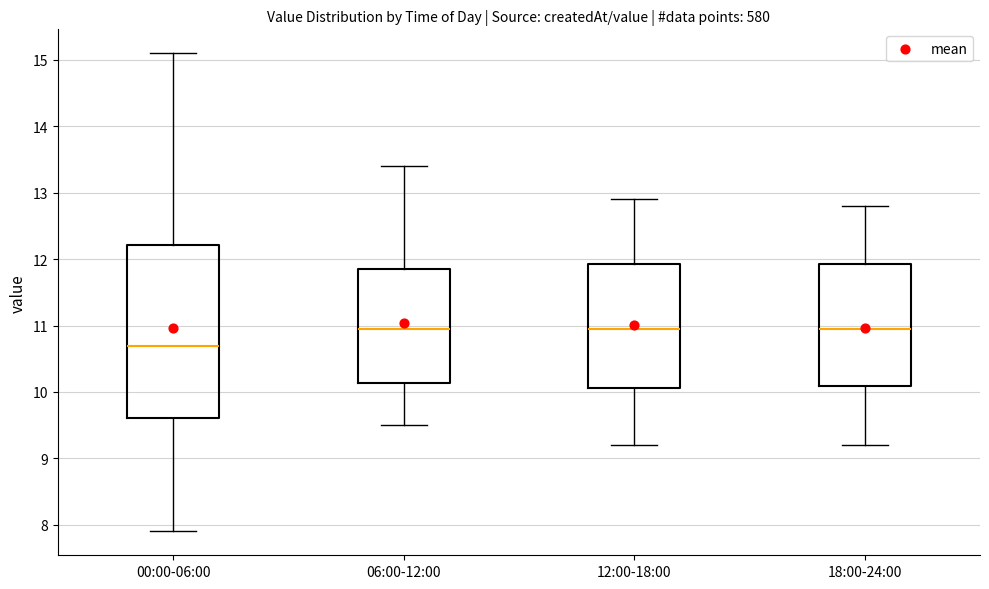

Reading left to right, read every box against the y-axis: the position of its median line, the range the box covers, and the ends of its whiskers. The values are not printed on the chart, so give them approximately, as read against the axis.

00:00-06:00: median 10.7, box 9.6 to 12.2, whiskers 7.9 to 15.1
06:00-12:00: median 11.0, box 10.1 to 11.9, whiskers 9.5 to 13.4
12:00-18:00: median 11.0, box 10.1 to 11.9, whiskers 9.2 to 12.9
18:00-24:00: median 11.0, box 10.1 to 11.9, whiskers 9.2 to 12.8